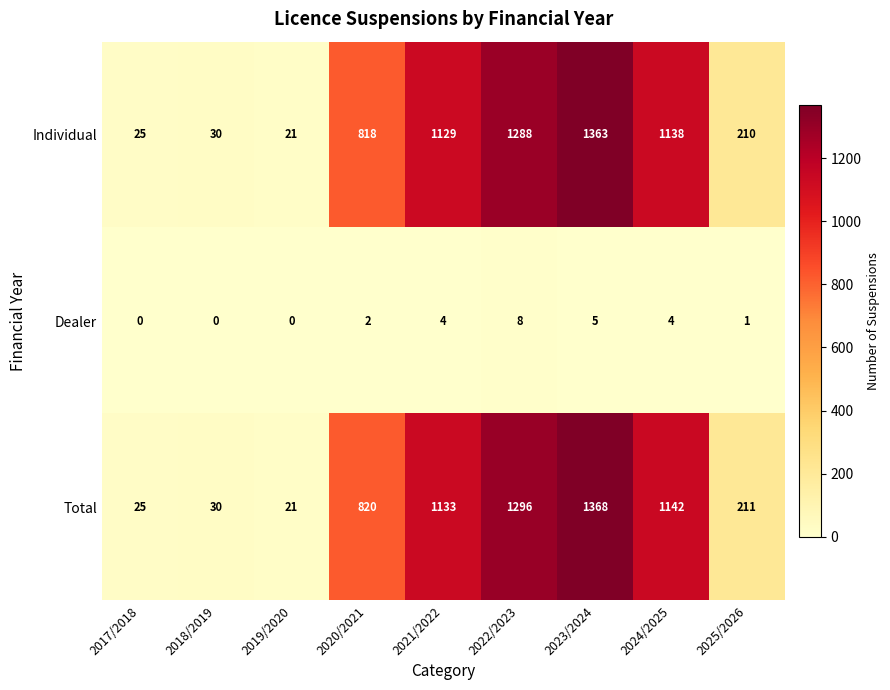

At which category is the sum across all series the highest?

2023/2024